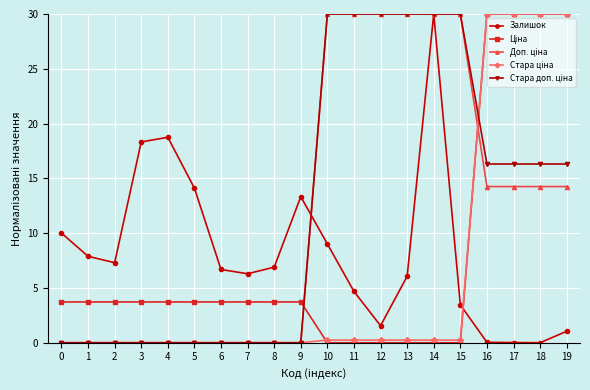

Is it true that Залишок equals 1.0 at 19?

True